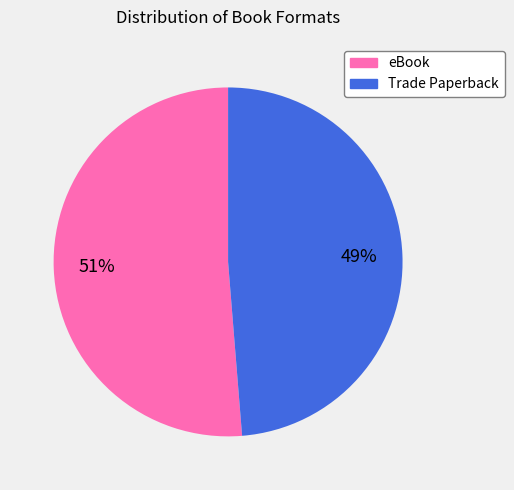

Which category accounts for the majority?

eBook